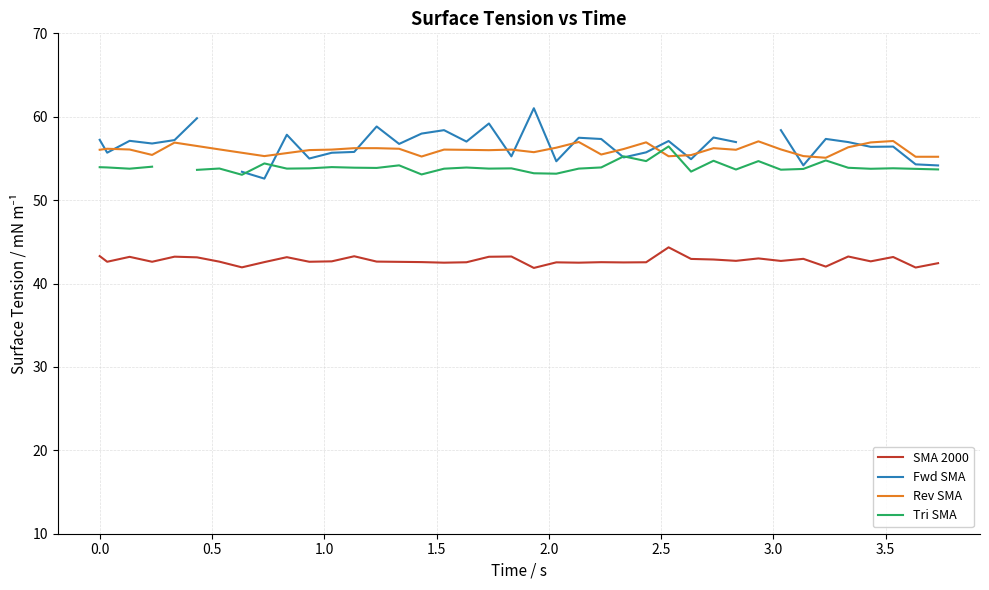

True or false: SMA 2000 has more than 0 points higher than both neighbors.

True